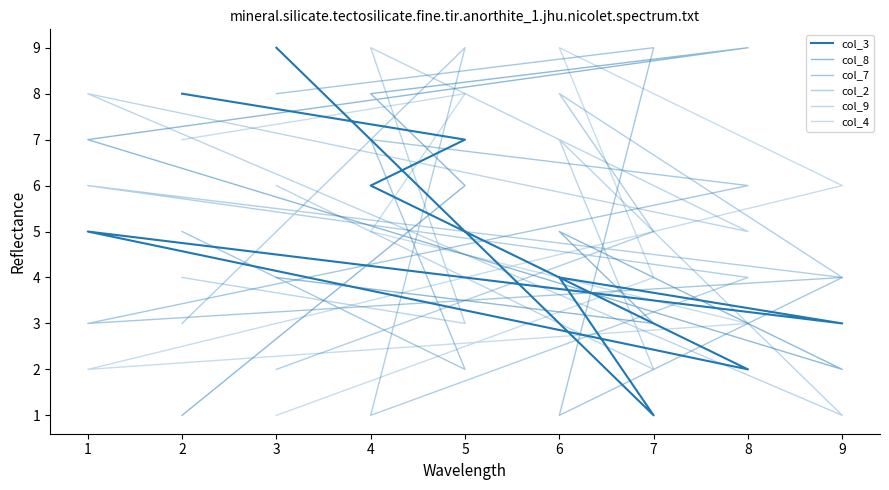

At which category is the sum across all series the highest?

4